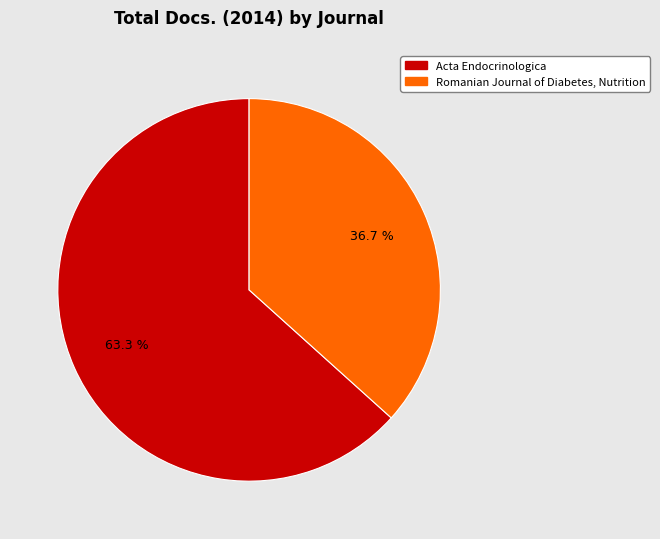

Between Acta Endocrinologica and Romanian Journal of Diabetes, Nutrition, which is larger?

Acta Endocrinologica